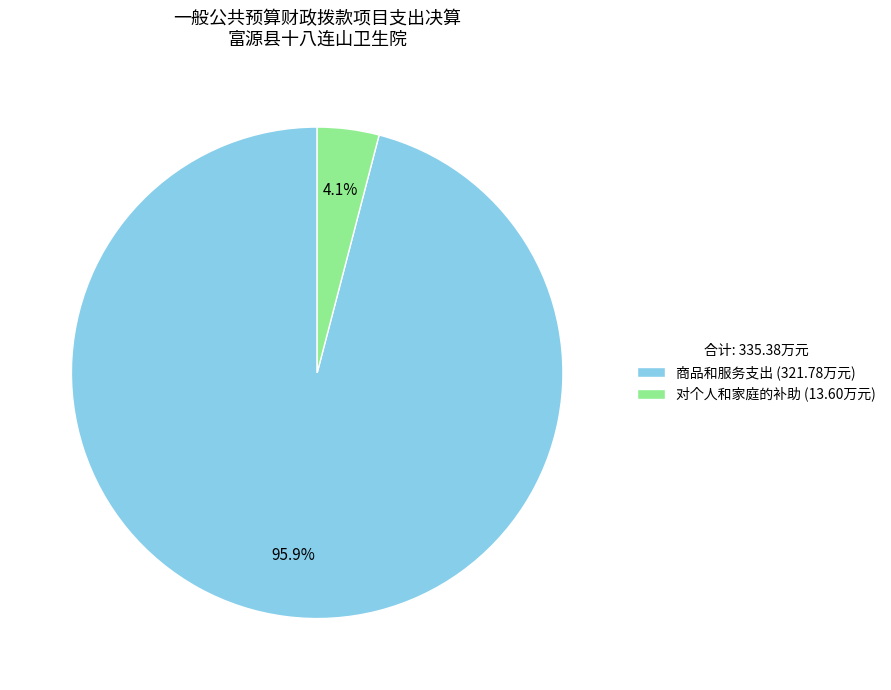

To the nearest percent, what is the average slice percentage?

50%